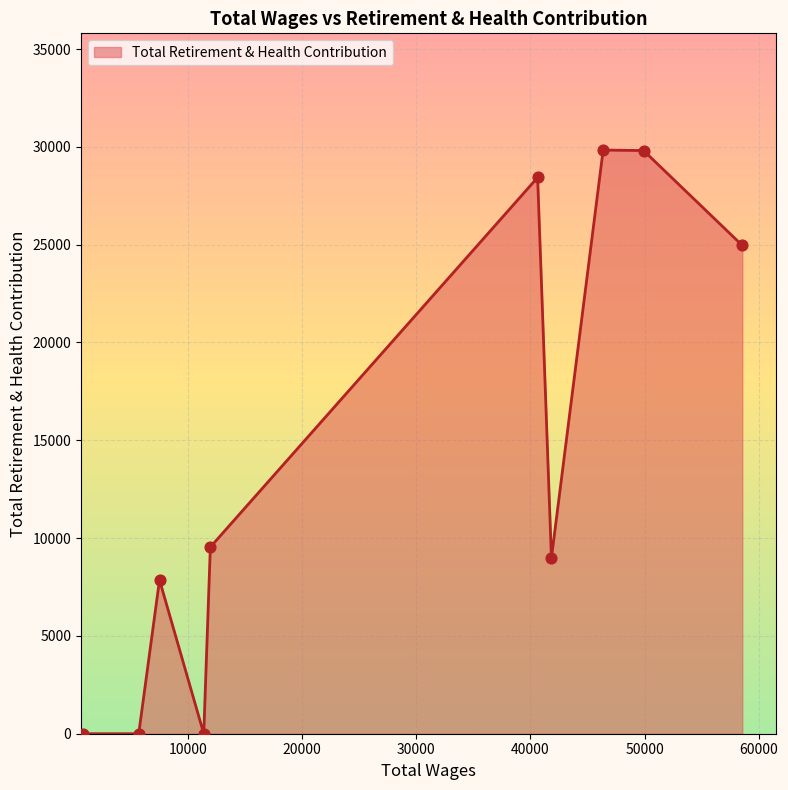

What is the greatest value displayed?

29835